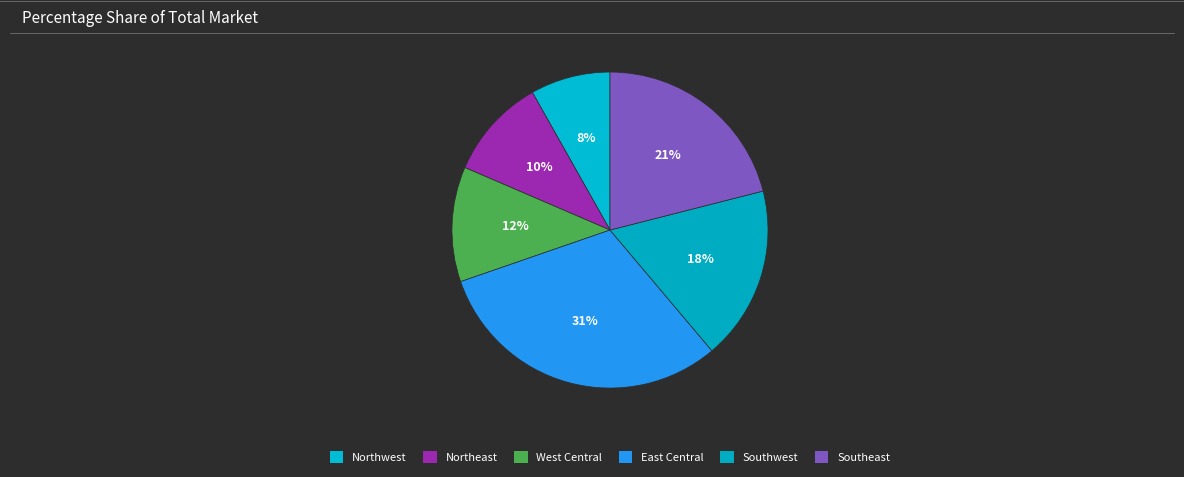

How many slices are in this pie chart?

6